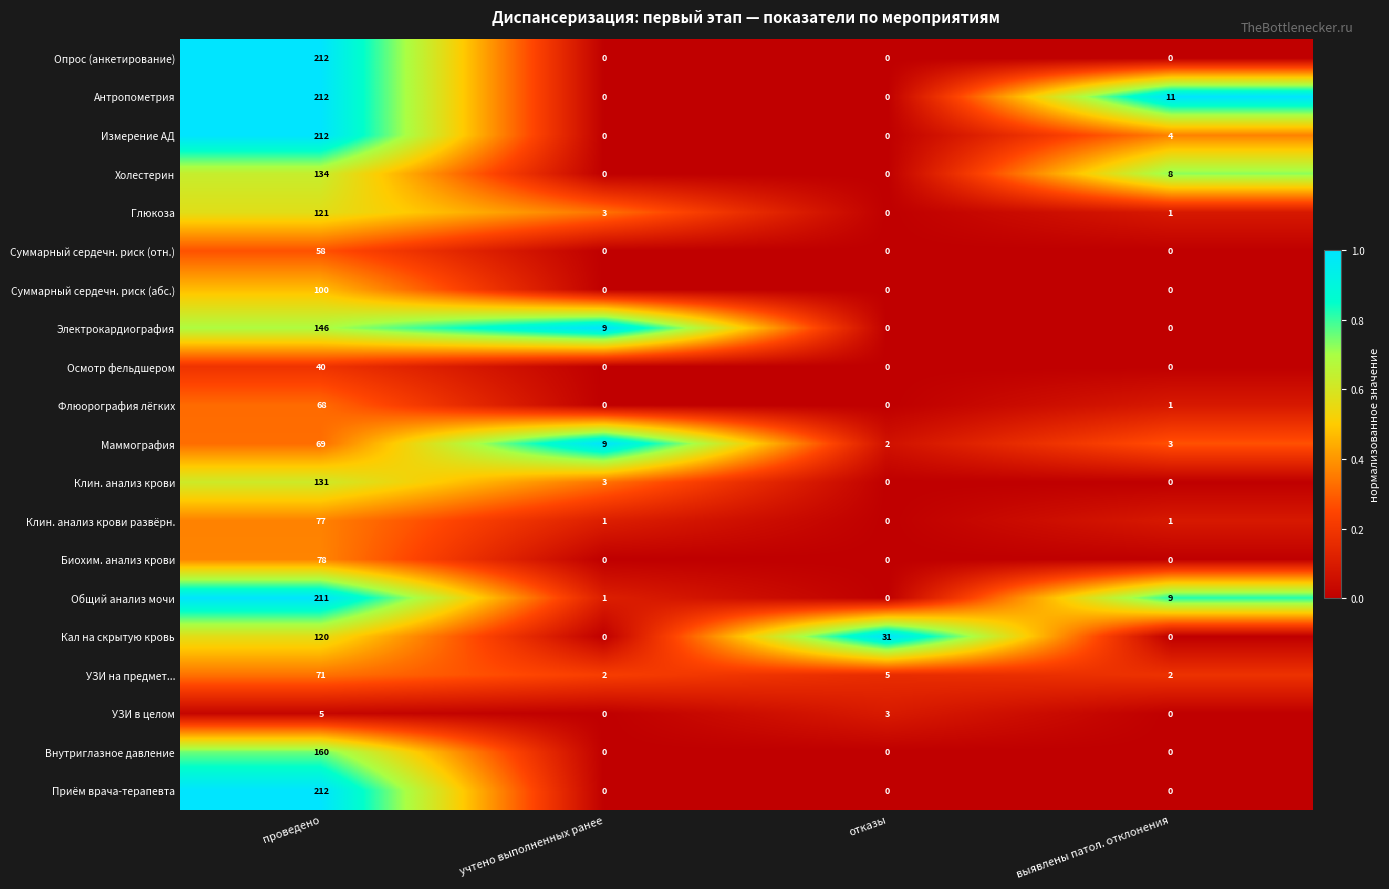

Count the number of data series in this chart.

20